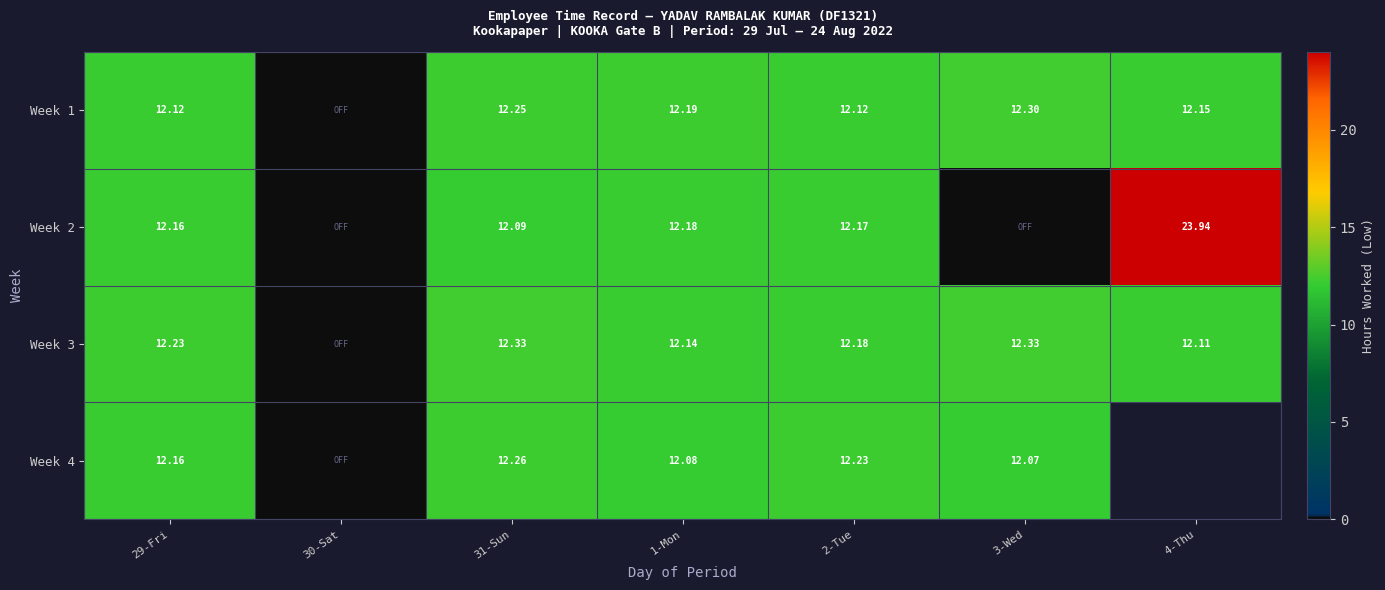

Is the value of Week 2 at 29-Fri greater than the value of Week 3 at 1-Mon?

Yes